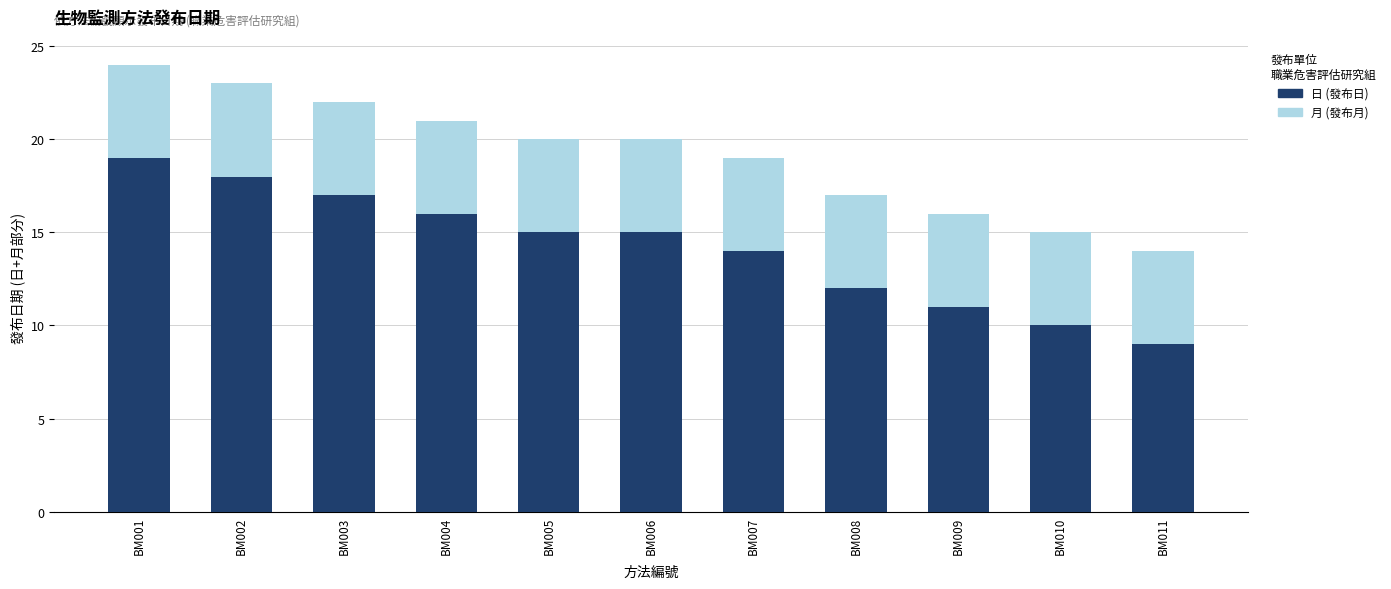

The value of 日 (發布日) at BM001 is 19. True or false?

True